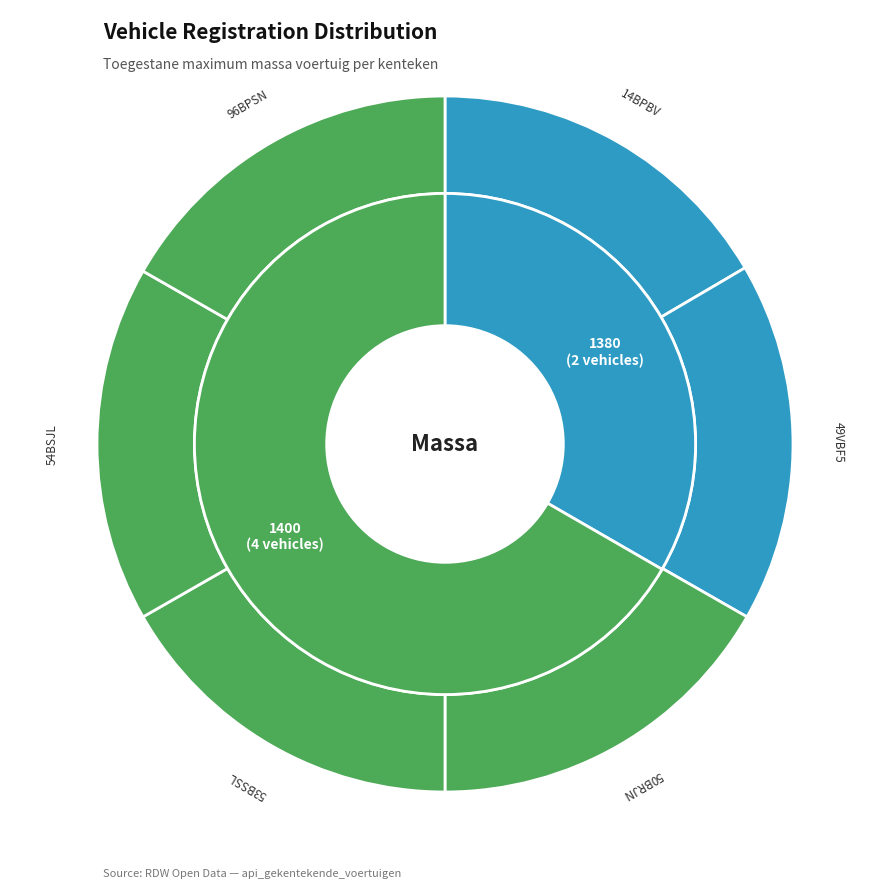

What percentage is NOT represented by 54BSJL?

83.5%